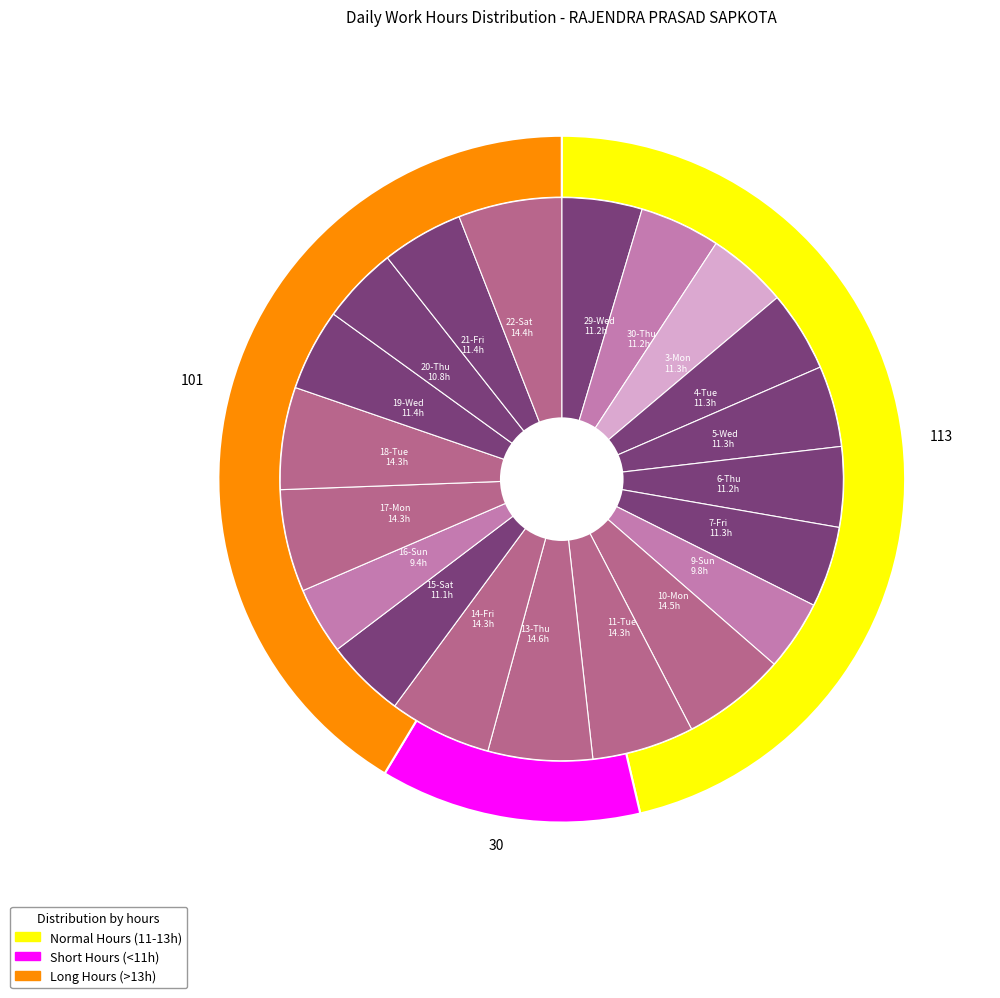

Rank the categories by value from lowest to highest.

16-Sun, 9-Sun, 20-Thu, 15-Sat, 6-Thu, 29-Wed, 30-Thu, 3-Mon, 4-Tue, 7-Fri, 5-Wed, 21-Fri, 19-Wed, 11-Tue, 18-Tue, 17-Mon, 14-Fri, 22-Sat, 10-Mon, 13-Thu